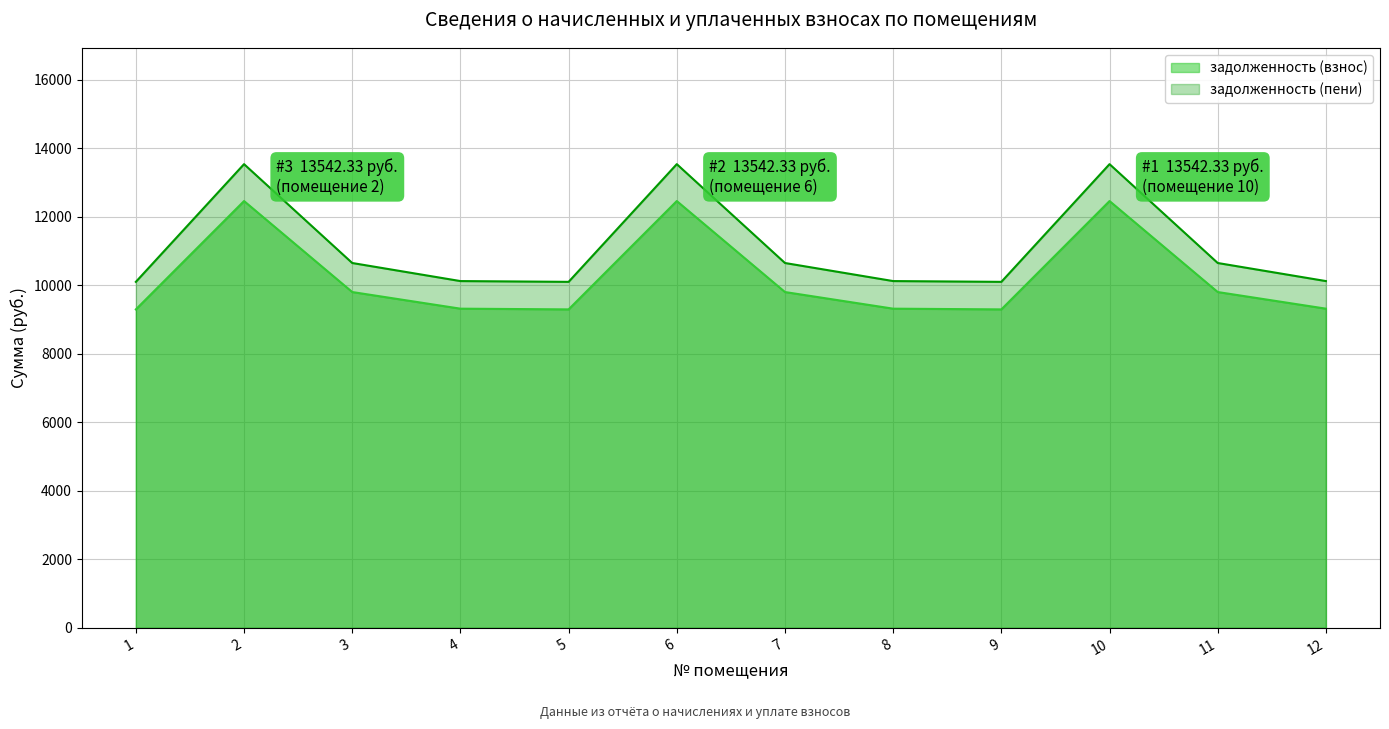

Rank the series at 12 from highest to lowest value.

задолженность (пени), задолженность (взнос)